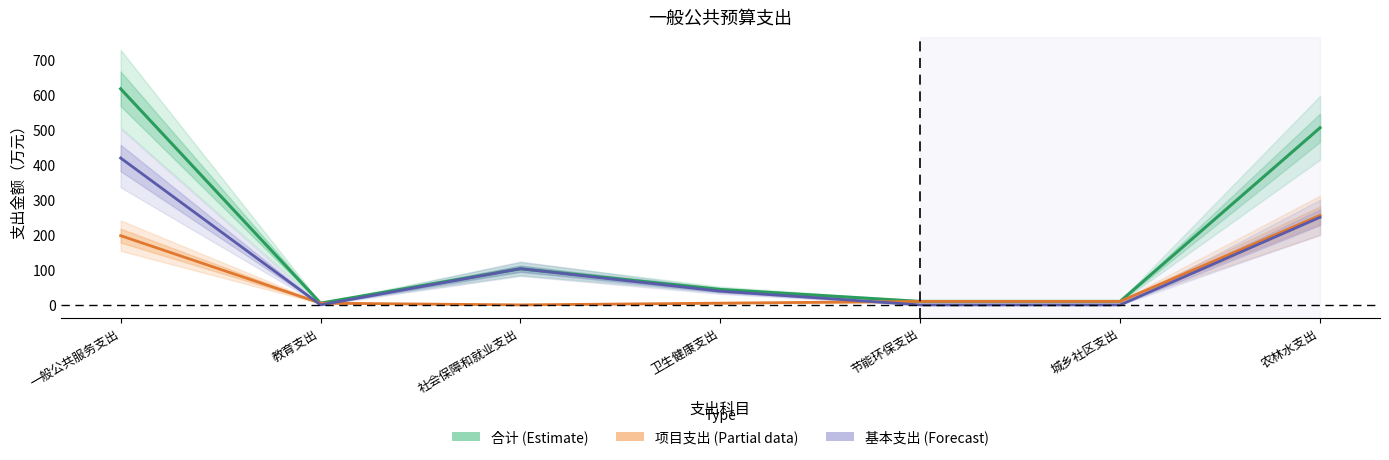

Reading right to left, extract all data points from this chart.

合计（Estimate）: 506.6	10.0	10.0	44.2	103.5	5.0	618.1
项目支出（Partial）: 256.0	10.0	10.0	5.0	0.0	5.0	198.0
基本支出（Forecast）: 250.6	0.0	0.0	39.2	103.5	0.0	420.1